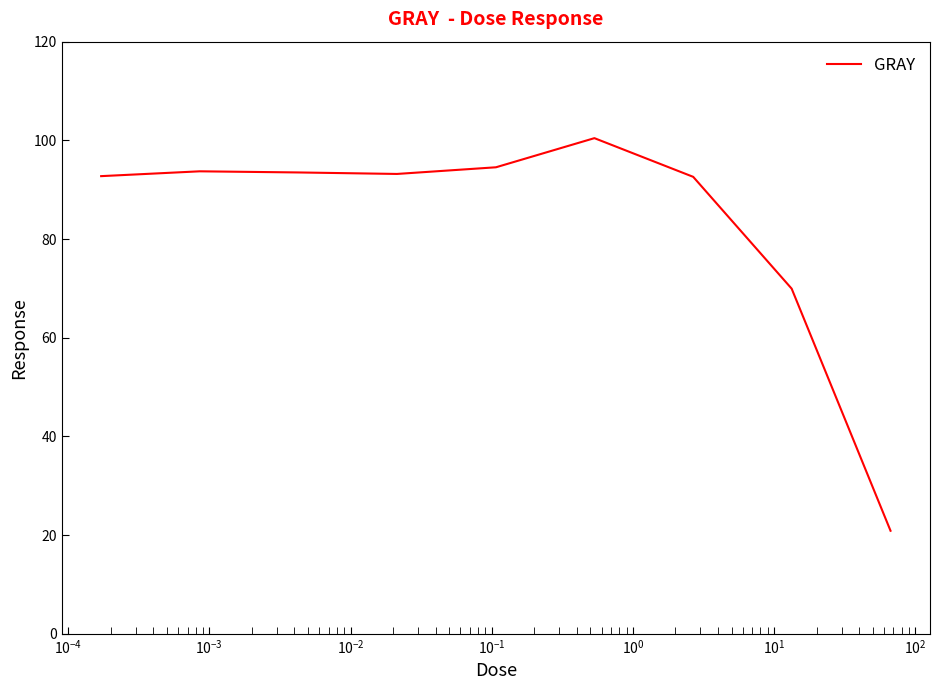

True or false: there are more than 2 points higher than both neighbors.

False